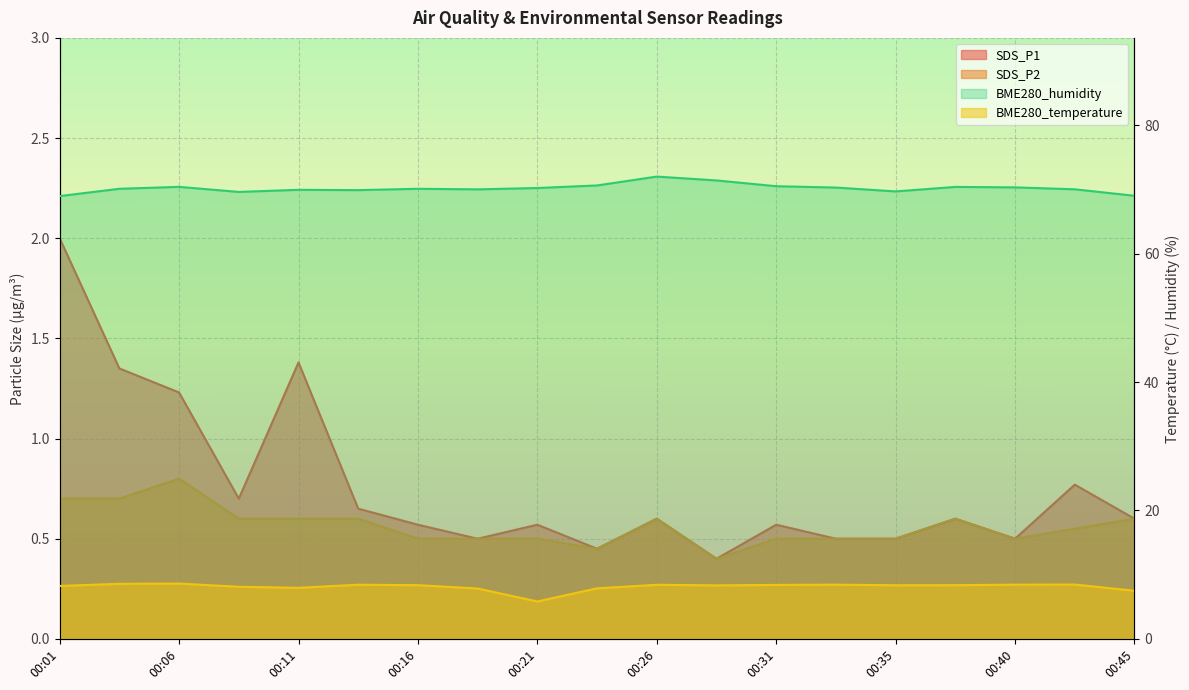

Which series has the largest range (max minus min)?

BME280_humidity